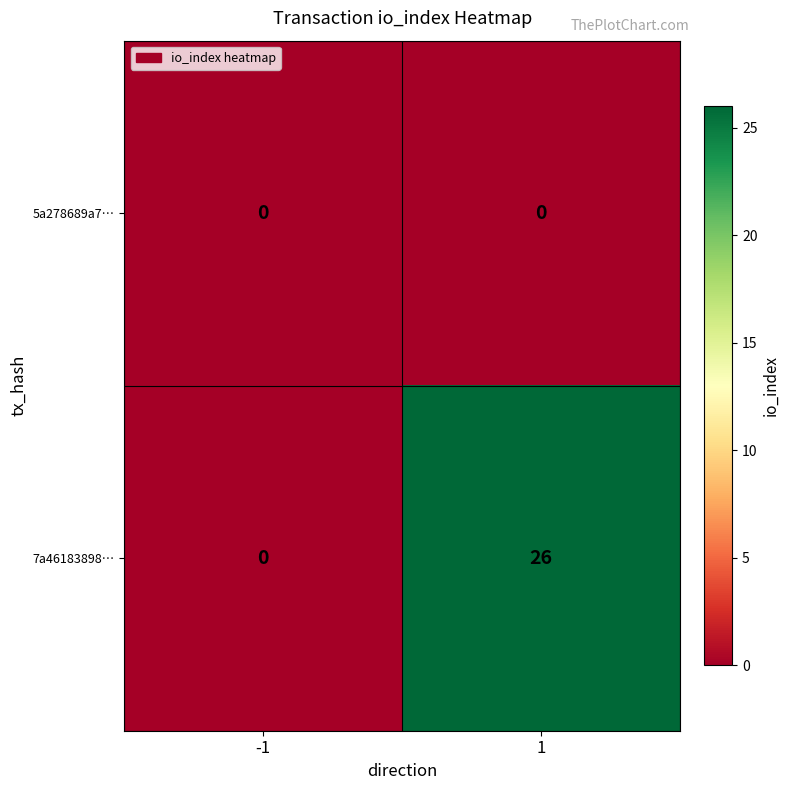

Which series has the largest range (max minus min)?

7a46183898…